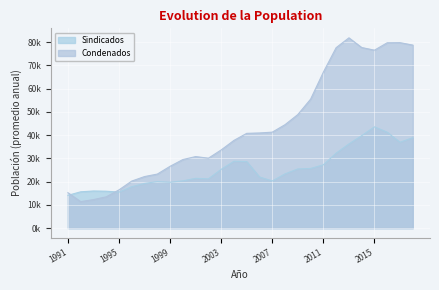

Is the value of Sindicados at 1996 greater than the value of Condenados at 1998?

No